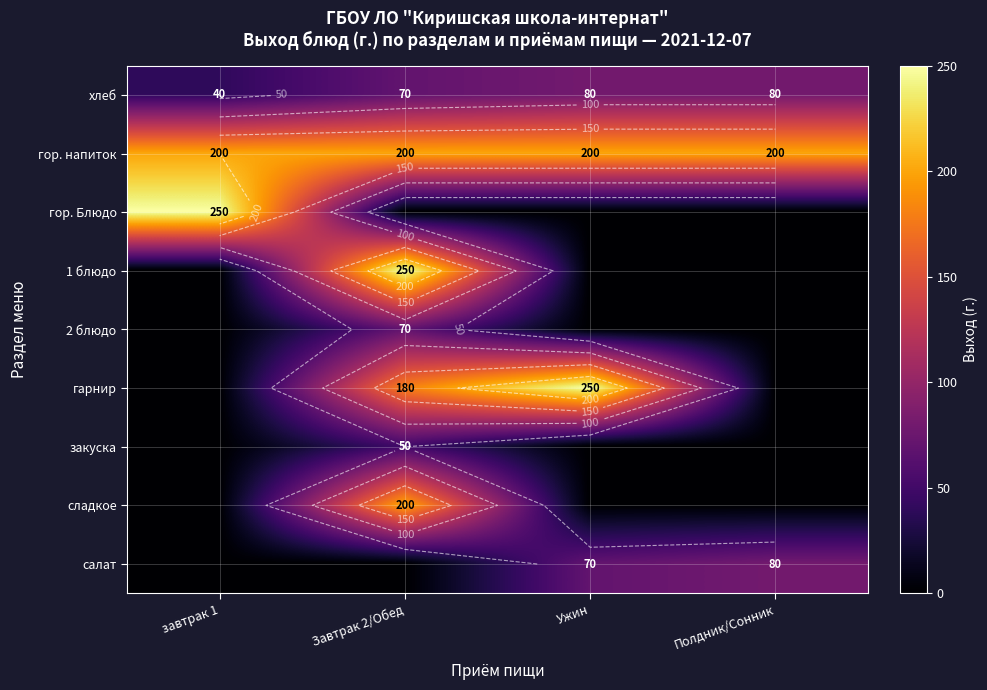

How many data points in гарнир are above 180?

1